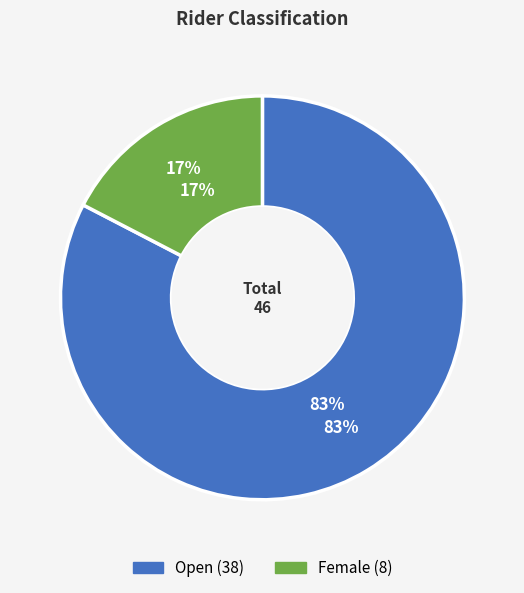

What portion of the pie excludes Open?

17.4%